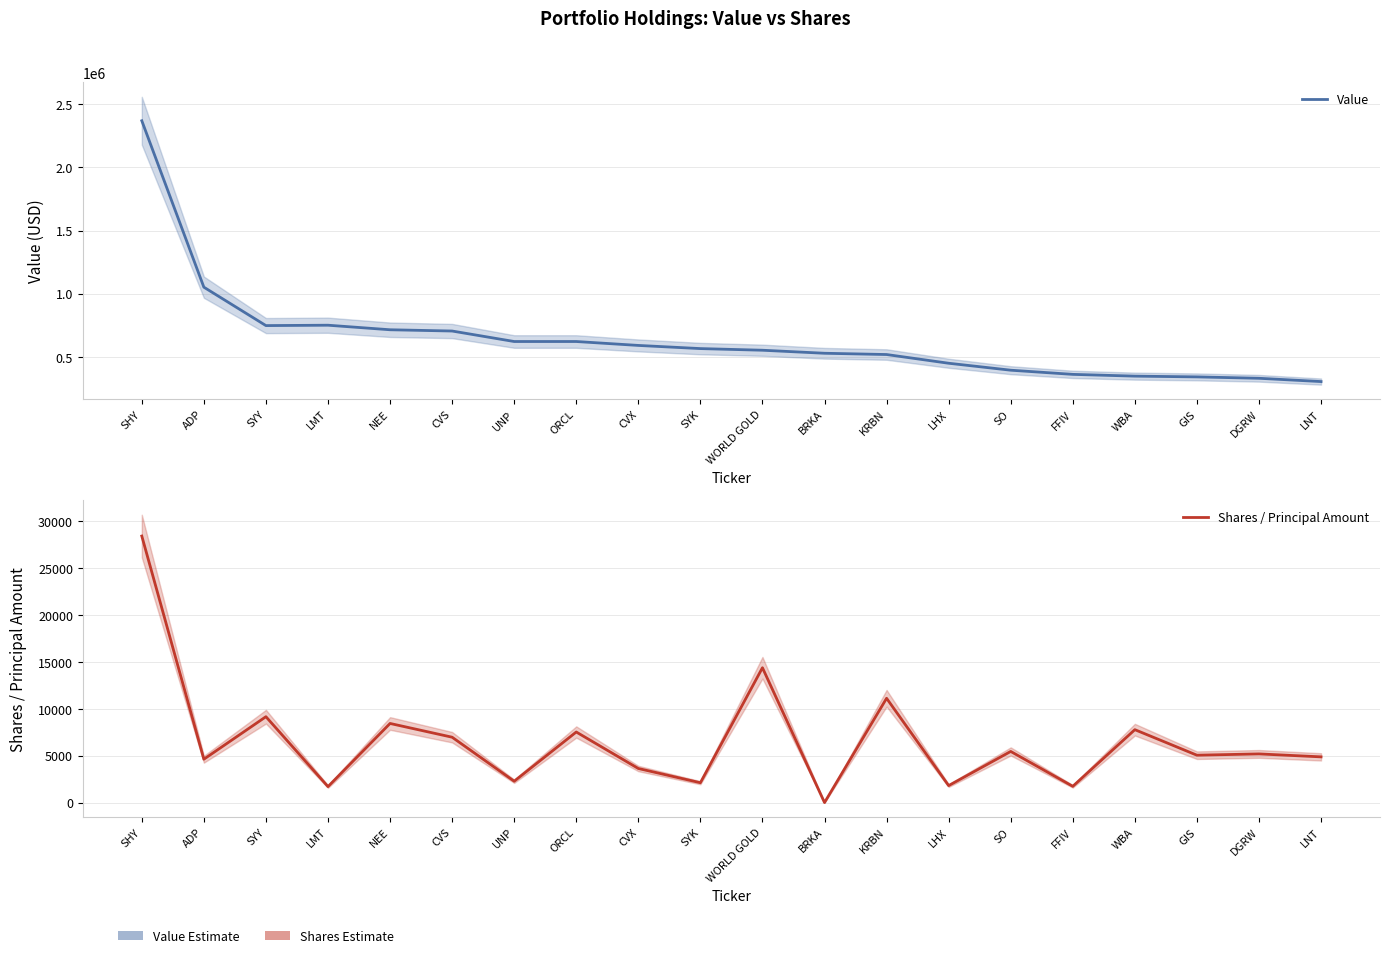

What position from the right is LNT?

1